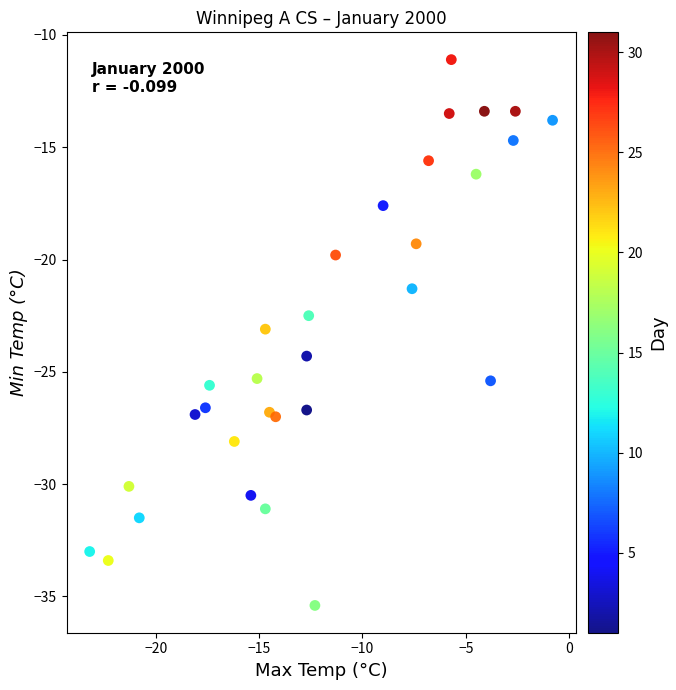

What is the range of X values (max minus min)?

22.4